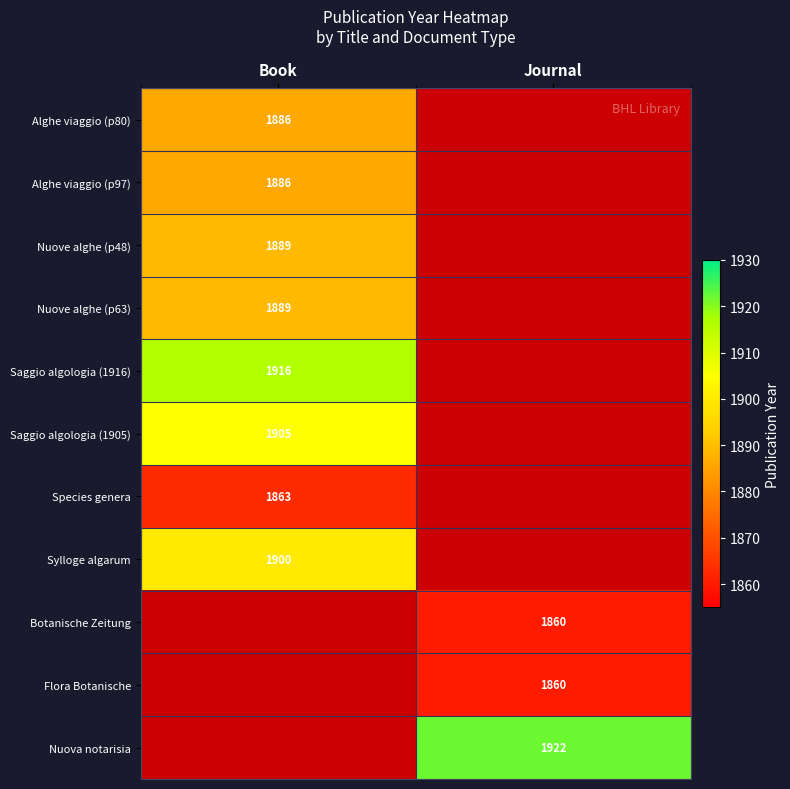

At how many categories does at least one series exceed 1895?

2